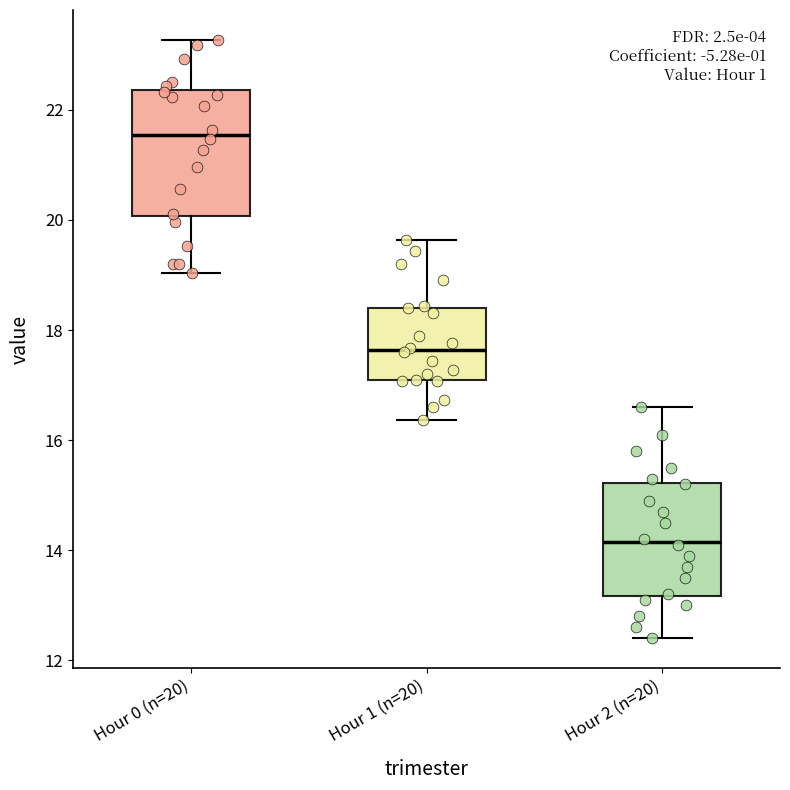

Reading left to right, transcribe this box plot: for each box, give where its median line is, the range the box spans, and where its two whiskers end, as read against the y-axis. The values are not printed on the chart, so give them approximately, as read against the axis.

Hour 0 (n=20): median 21.6, box 20.0 to 22.4, whiskers 19.0 to 23.2
Hour 1 (n=20): median 17.6, box 17.0 to 18.4, whiskers 16.4 to 19.6
Hour 2 (n=20): median 14.2, box 13.2 to 15.2, whiskers 12.4 to 16.6